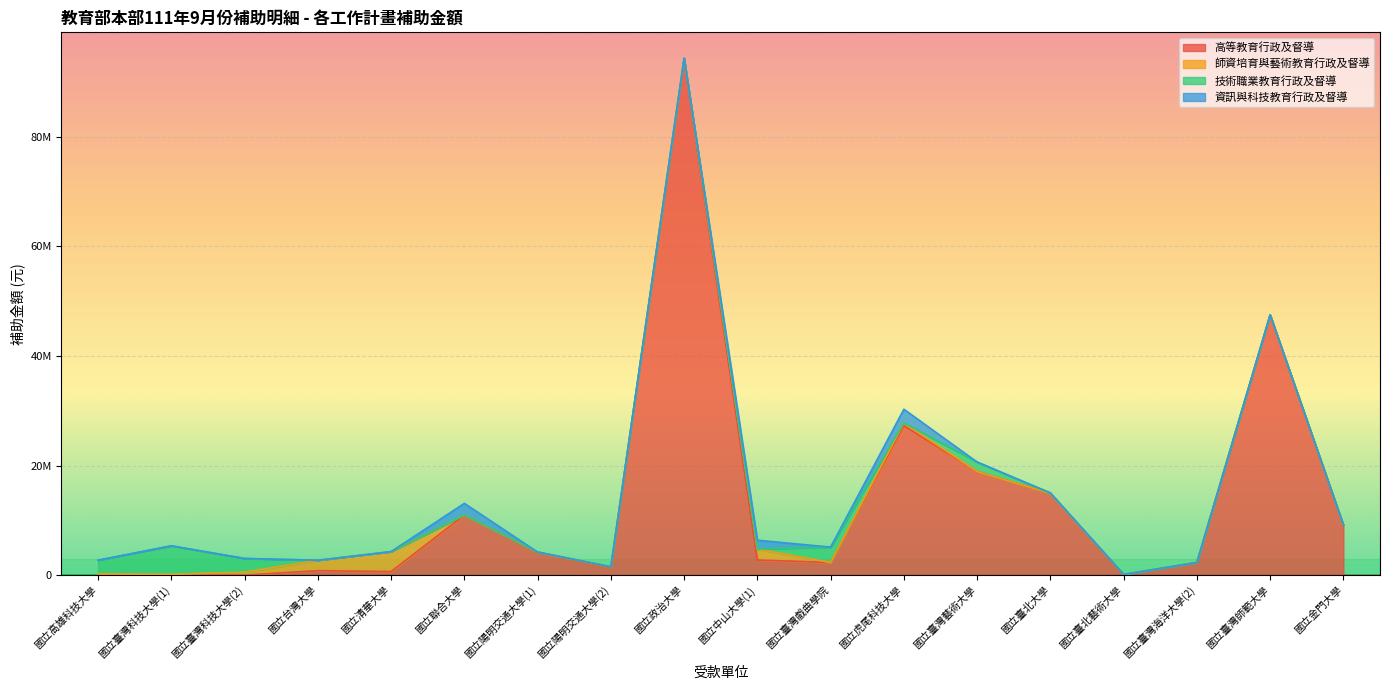

Where is 技術職業教育行政及督導 nearest to the value 2600000?

國立高雄科技大學